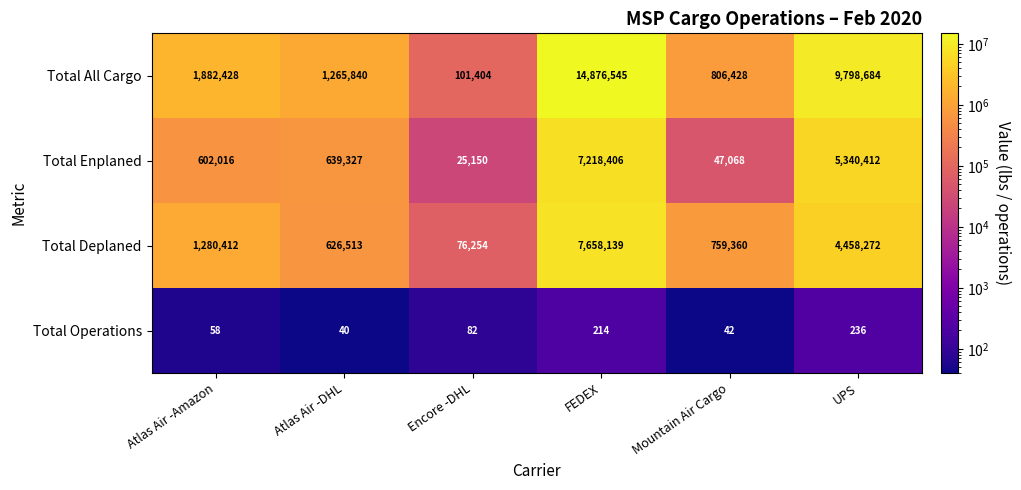

What is the greatest value displayed?

14876545